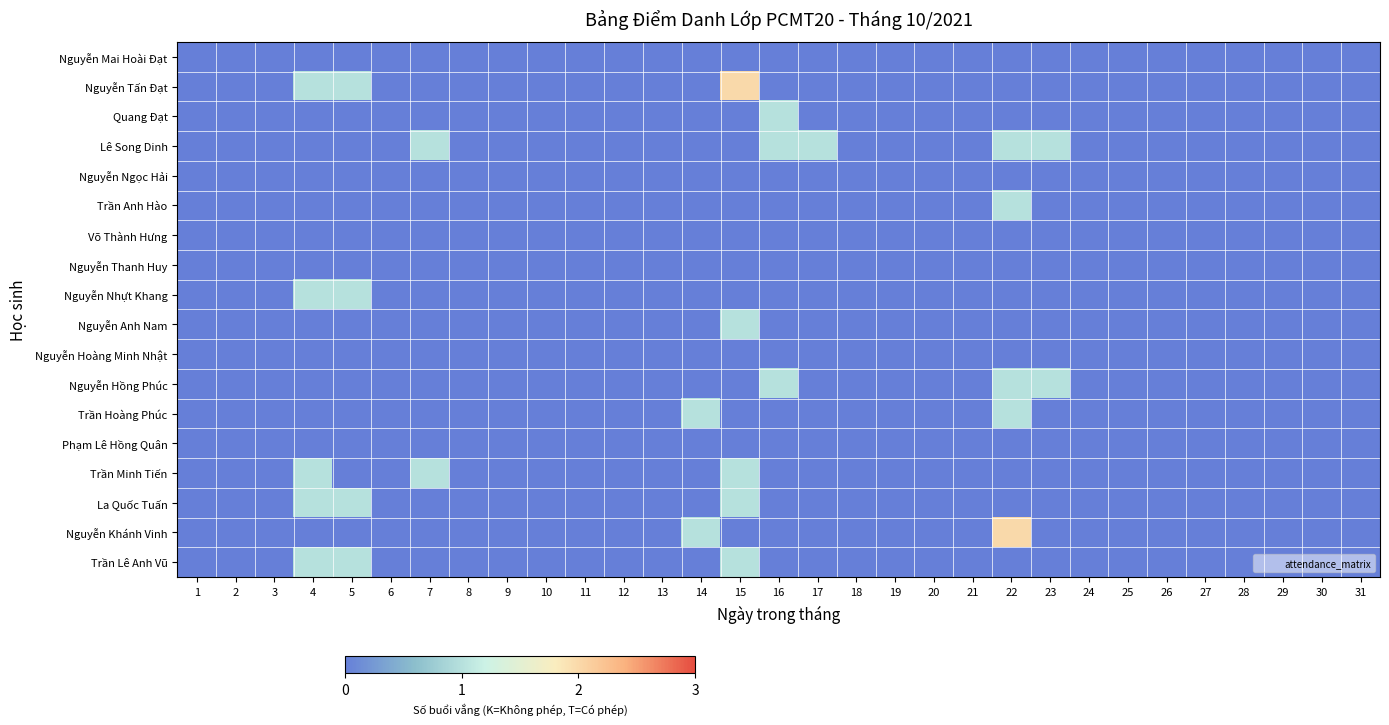

What is the total value across all series at 7?

2